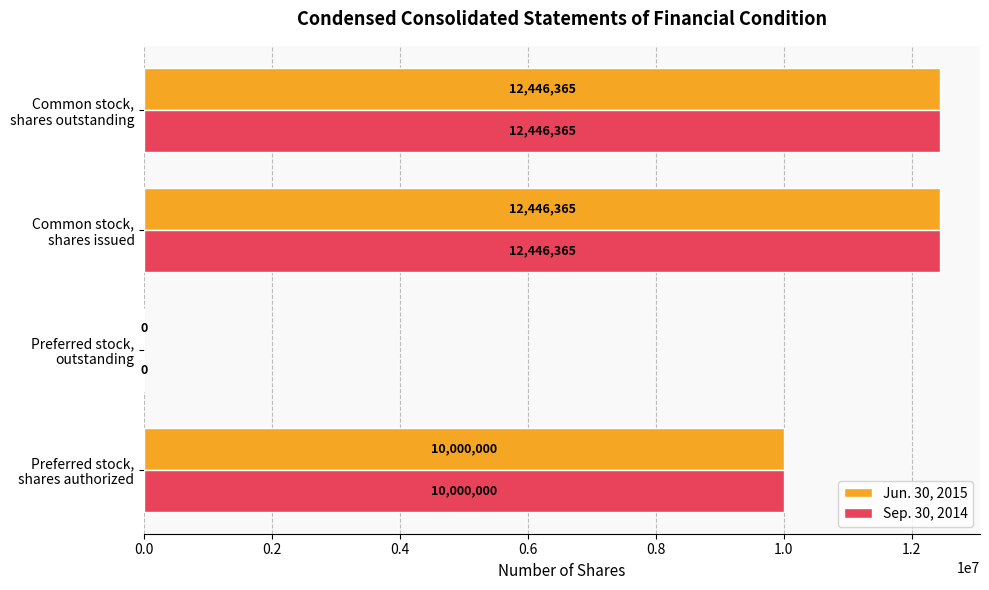

What is the maximum value shown in the chart?

12446365